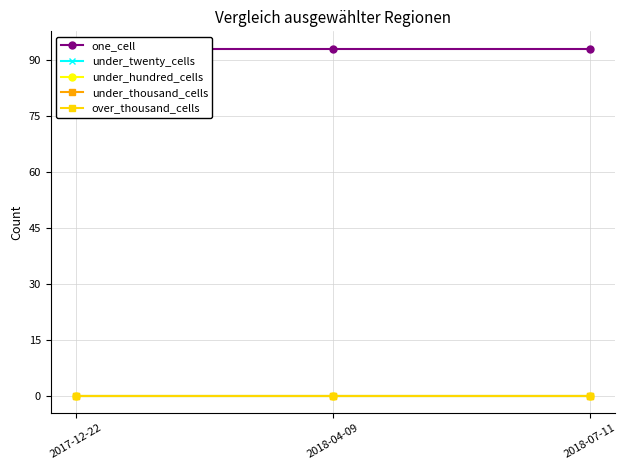

What is the label of the 3rd point from the left?

2018-07-11